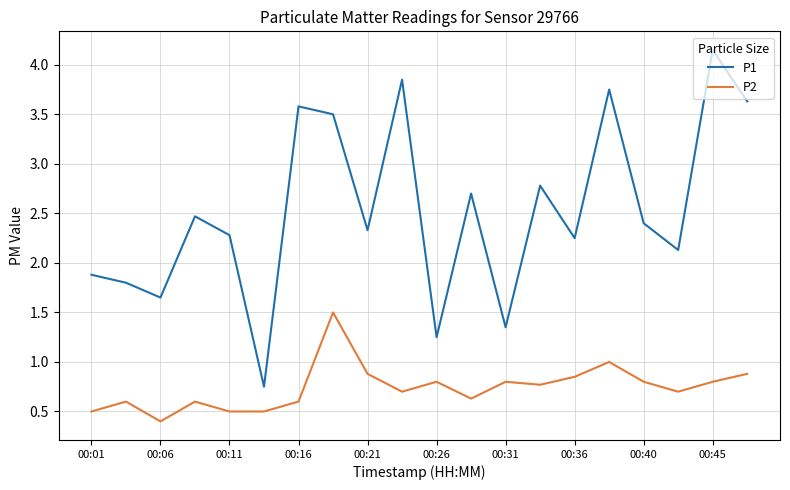

What is the difference between the maximum and minimum values in the P2 series?

1.1